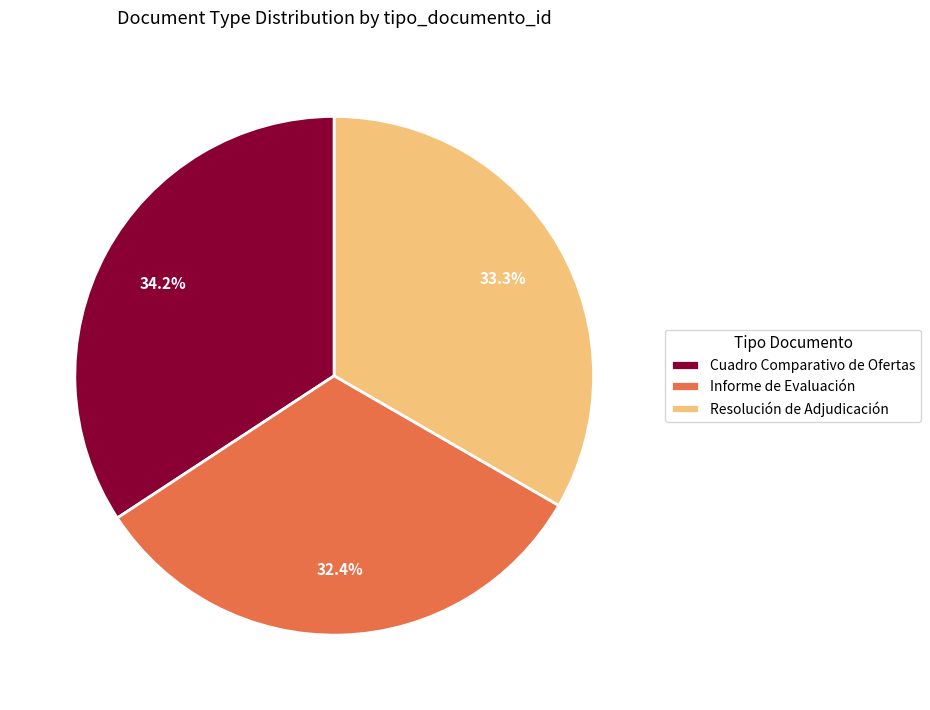

Which category has the smallest portion of the pie?

Informe de Evaluación